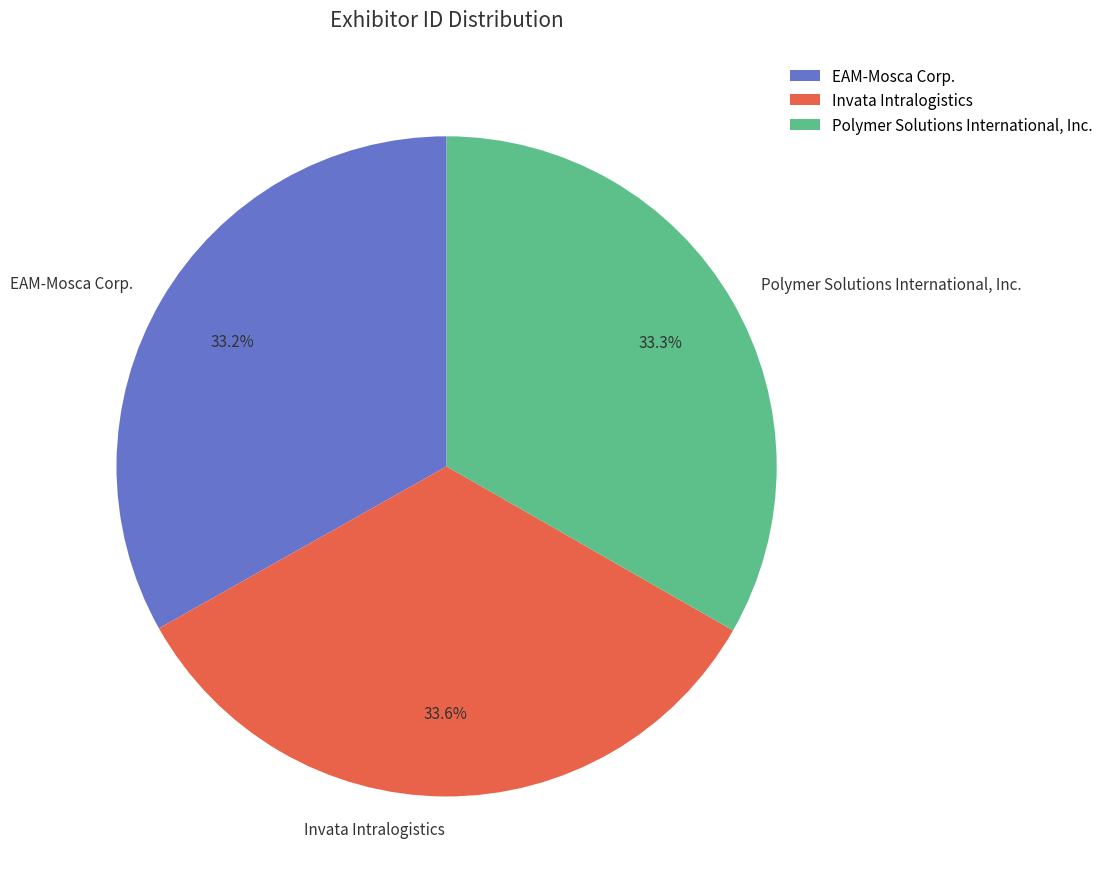

What percentage do EAM-Mosca Corp. and Invata Intralogistics together represent?

66.7%